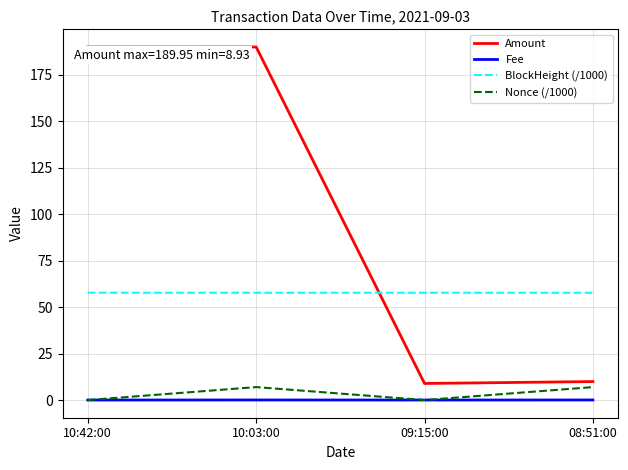

Which series has the largest total across all categories?

Amount